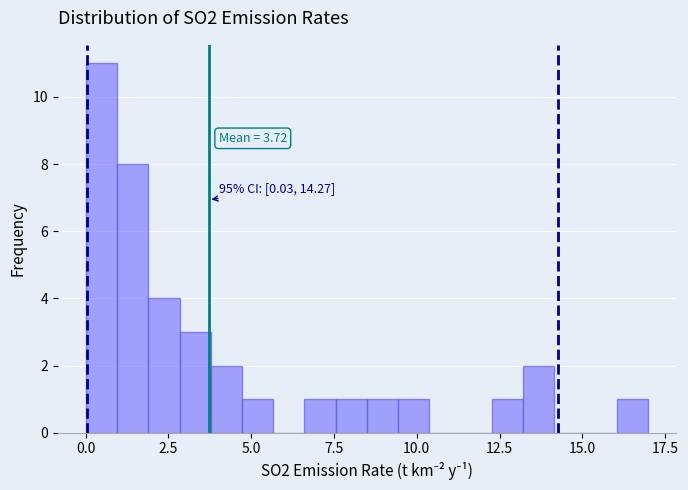

Around what value on the x-axis is the tallest bar? Give the approximate position of its centre, as read against the axis.

0.5